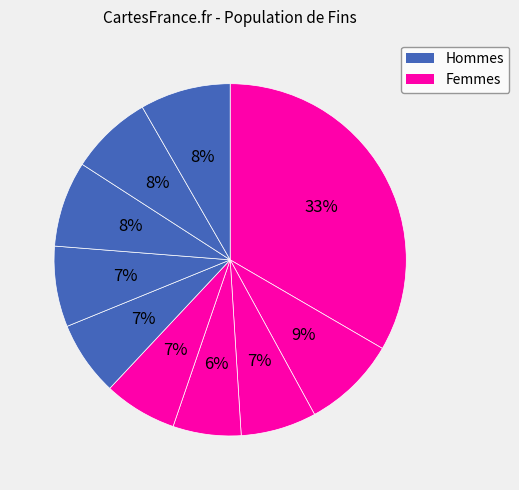

To the nearest percent, what is the difference between the largest and smallest slice percentages?

27%